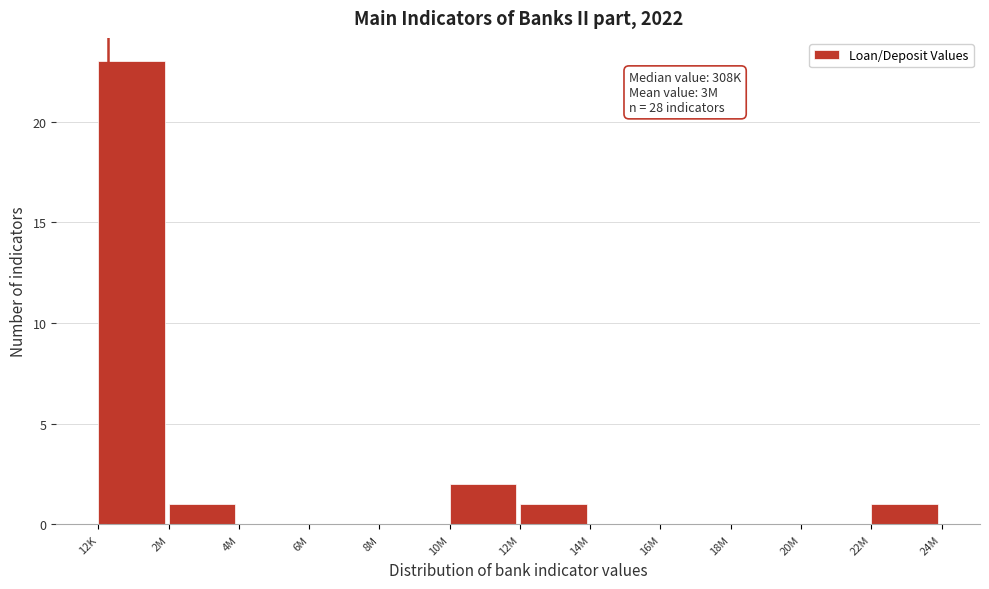

Reading left to right, list all the values displayed in this chart.

12K=23	2M=1	4M=0	6M=0	8M=0	10M=2	12M=1	14M=0	16M=0	18M=0	20M=0	22M=1